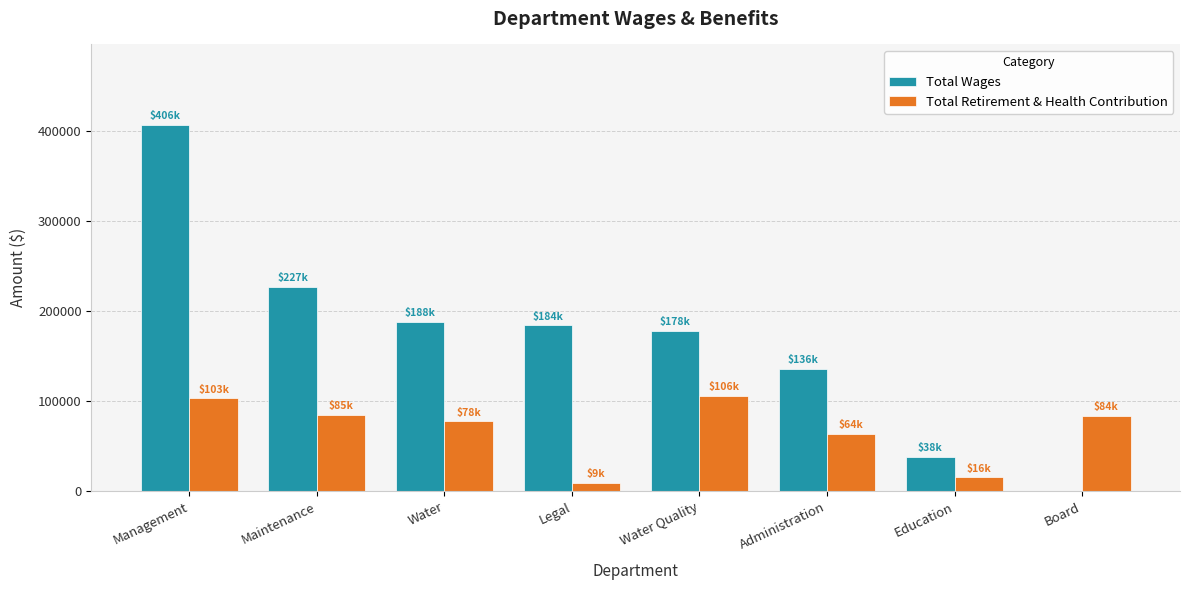

Which category has the highest value in the Total Wages series?

Management